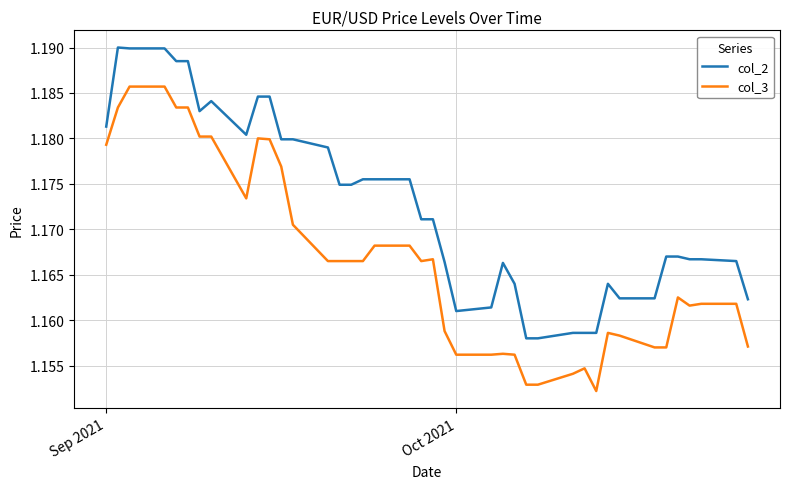

List the series in order of their peak value, lowest first.

col_3, col_2